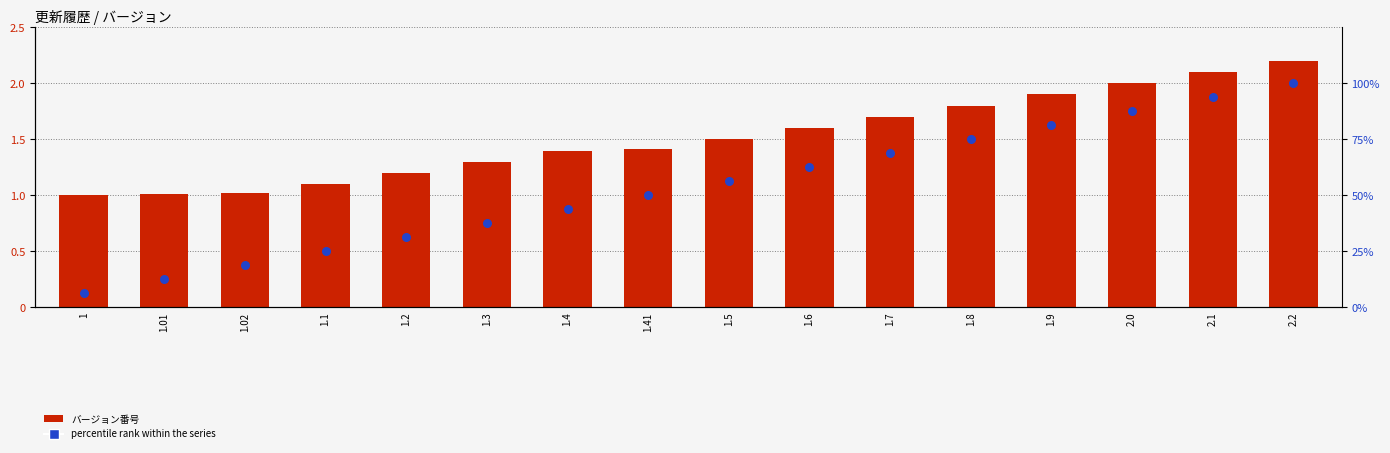

At which category is the sum across all series the highest?

2.2